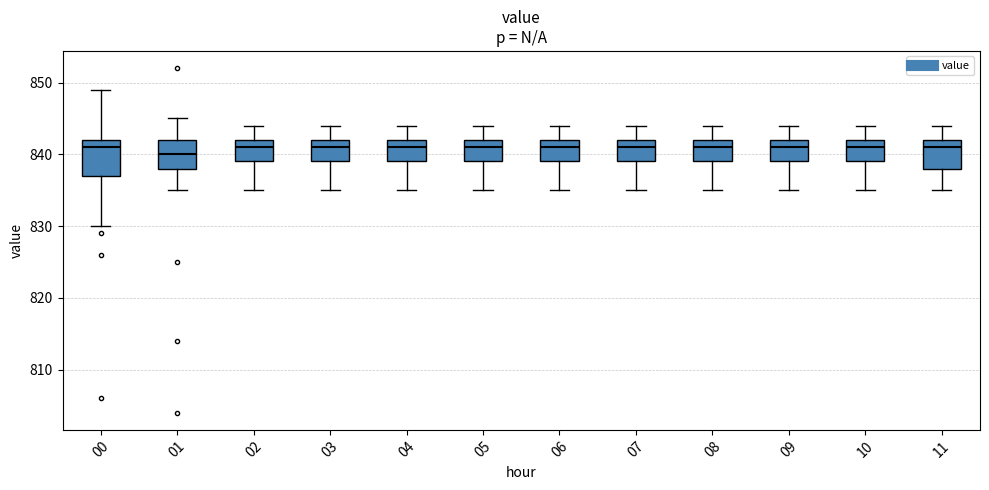

Which box is the tallest, from its lower edge to its upper edge?

00